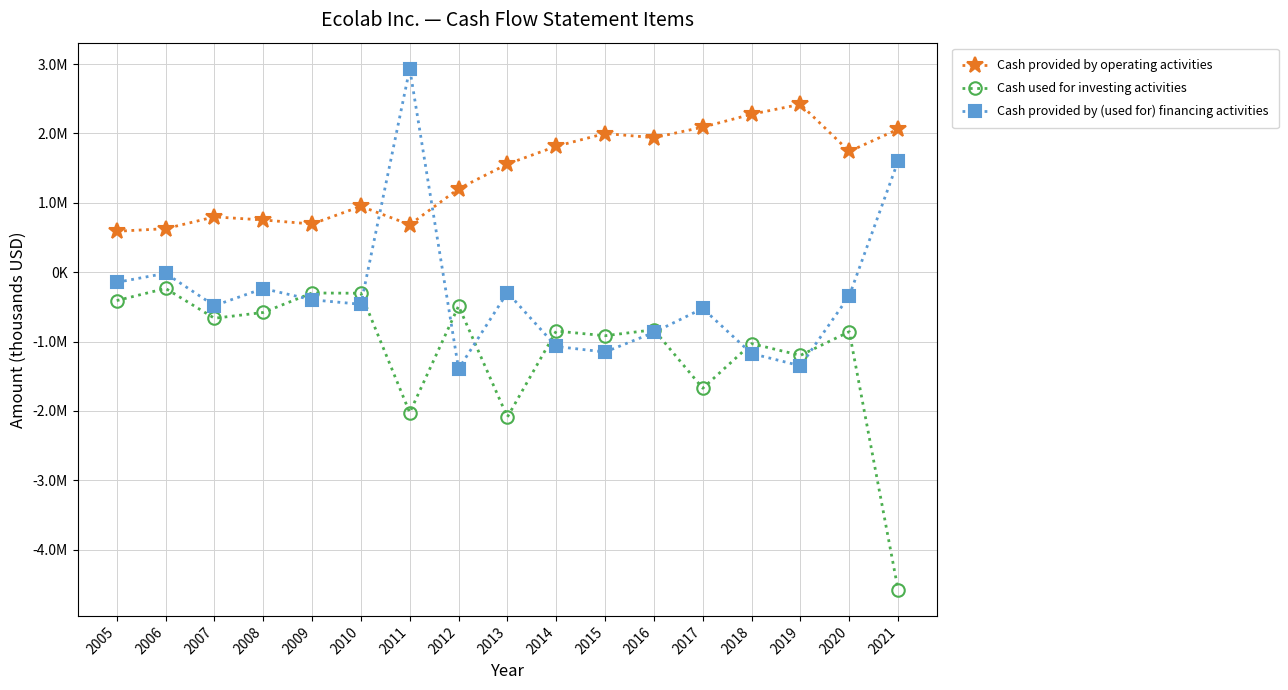

Is the value of Cash used for investing activities at 2012 greater than the value of Cash provided by (used for) financing activities at 2020?

No